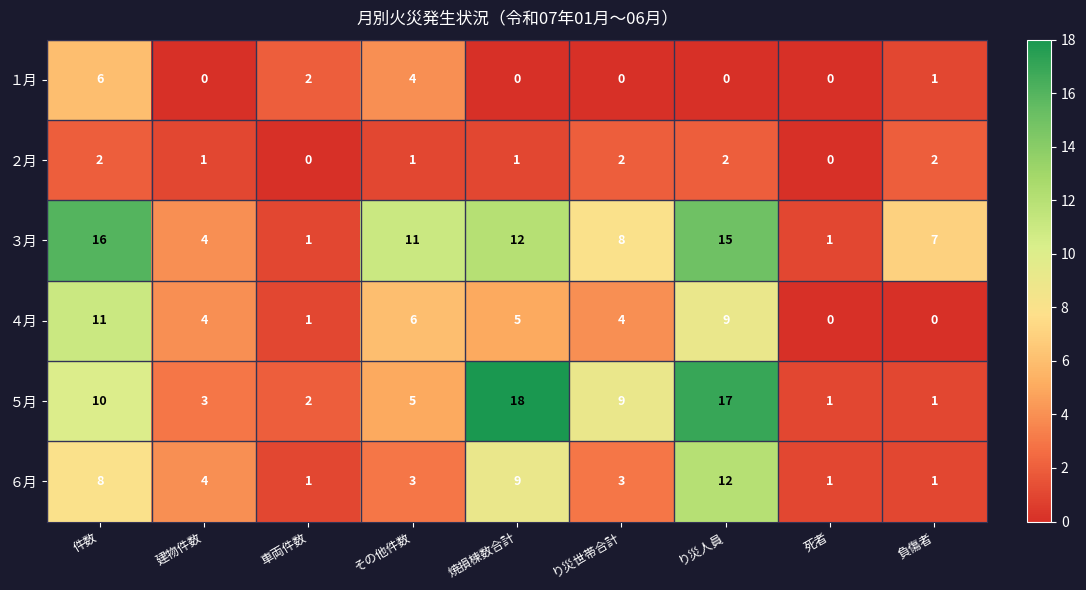

How many categories are shown in the chart?

9